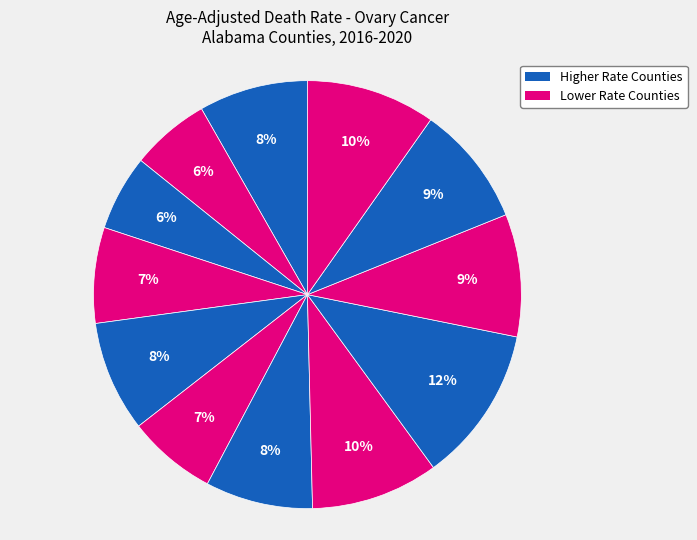

Is there any slice that represents more than half of the pie?

No